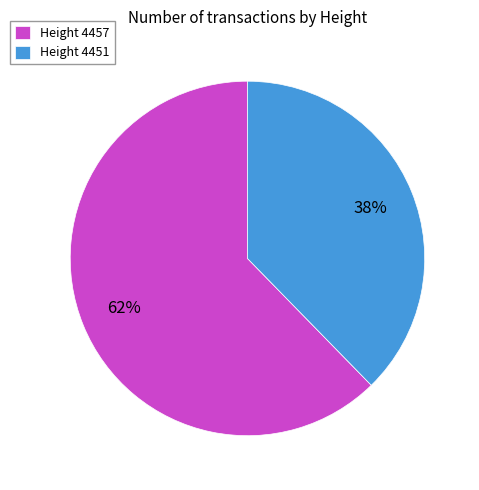

Which category has the smallest portion of the pie?

Height 4451